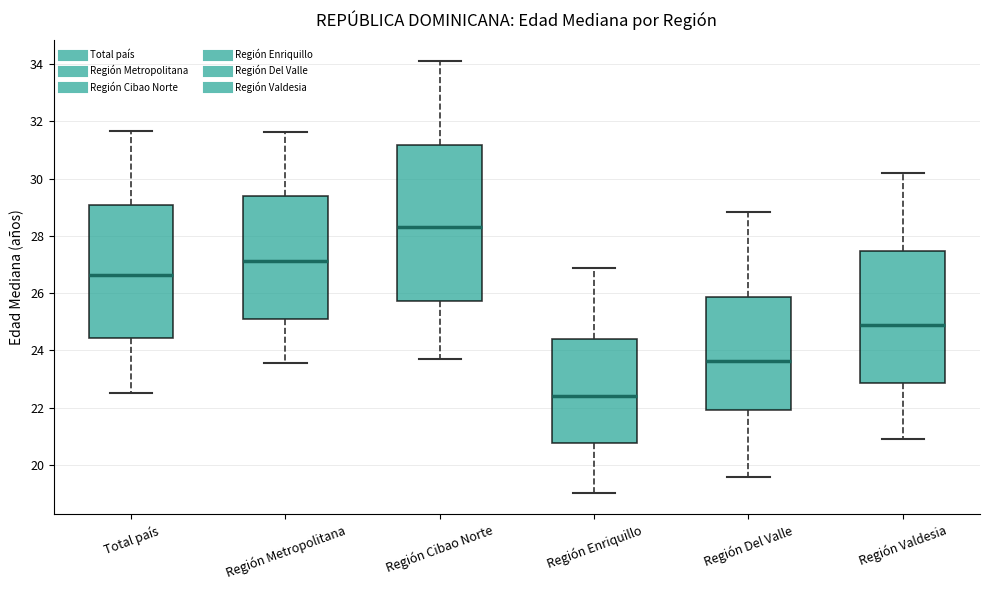

Comparing the boxes themselves (not the whiskers), which one is the tallest?

Región Cibao Norte